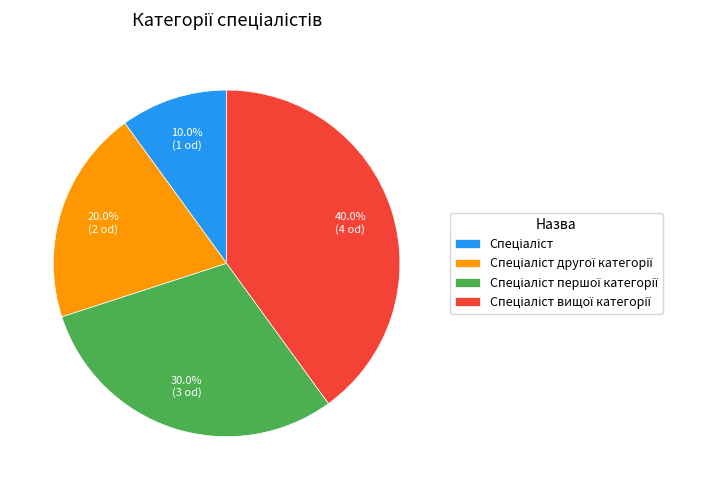

Is there any slice that represents more than half of the pie?

No